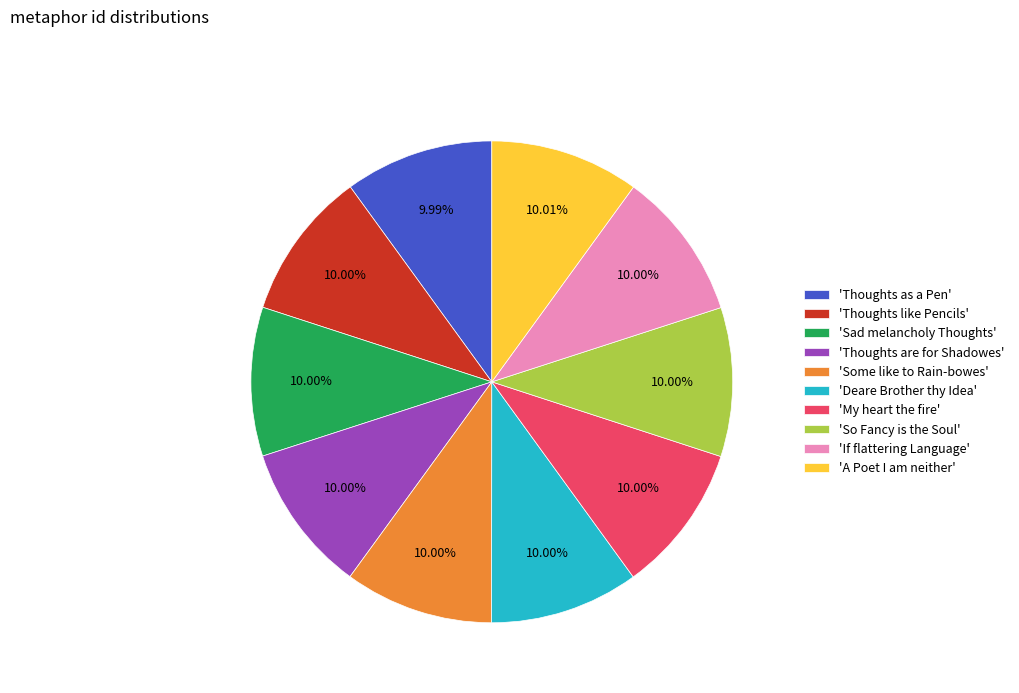

Is the sum of 'Thoughts like Pencils' and 'So Fancy is the Soul' greater than half?

No